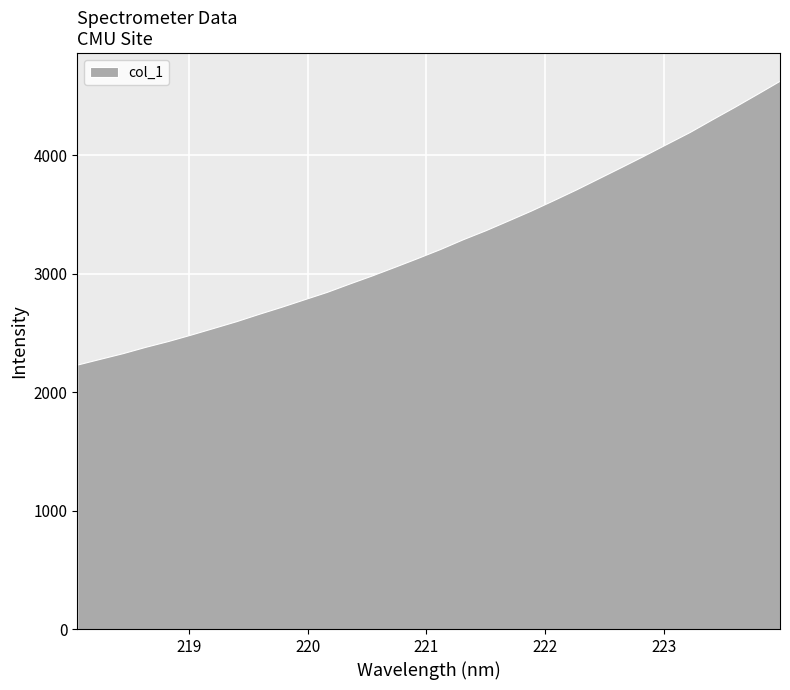

At which category does the chart reach its minimum across all series?

218.0596